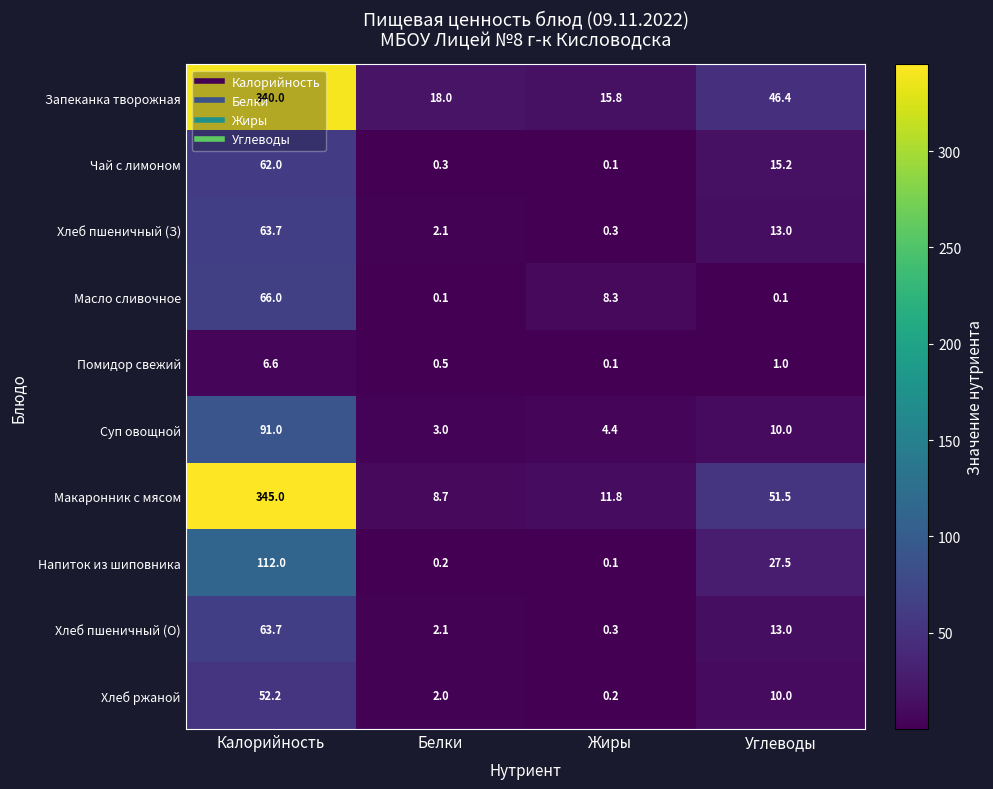

Where does the Суп овощной series first go above 10?

Калорийность